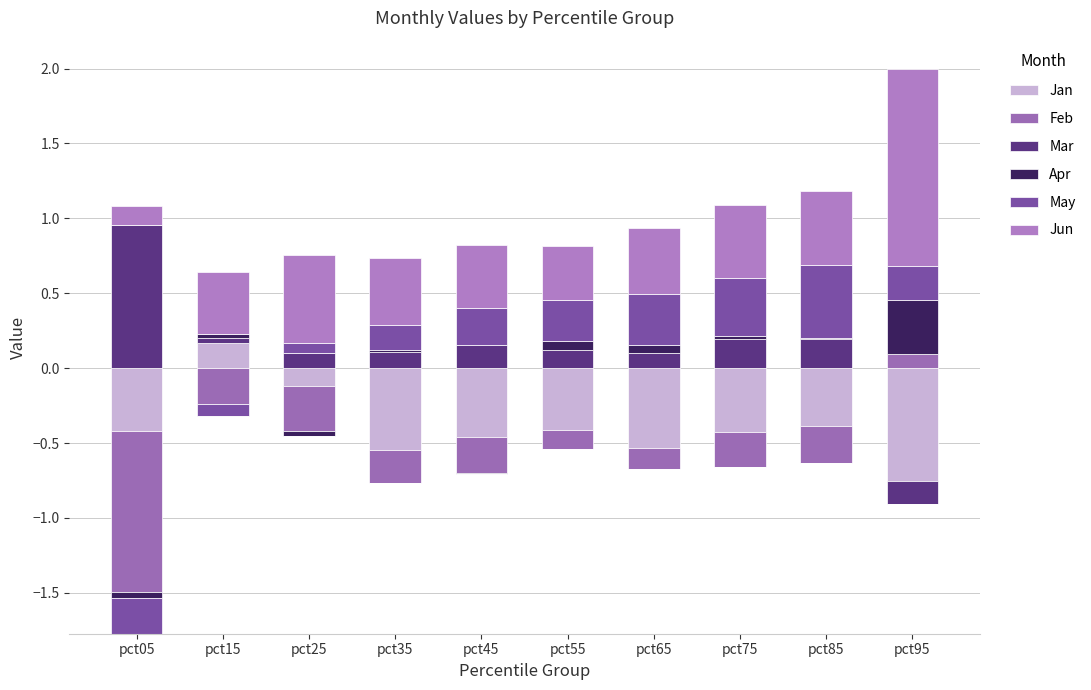

List the series in order of their peak value, highest first.

Jun, Mar, May, Apr, Jan, Feb